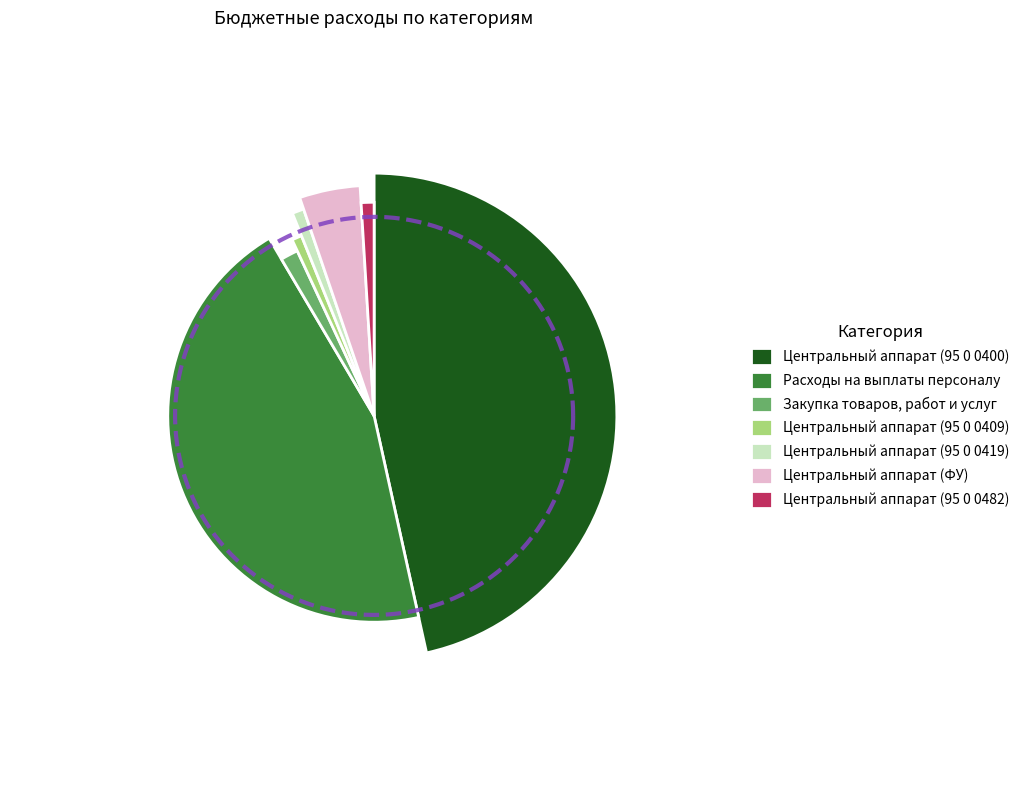

What is the ratio of the value at Центральный аппарат (ФУ) to the value at Центральный аппарат (95 0 0400)?

0.1